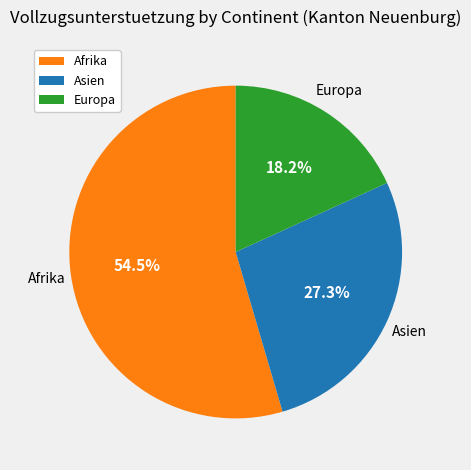

What is the majority slice?

Afrika